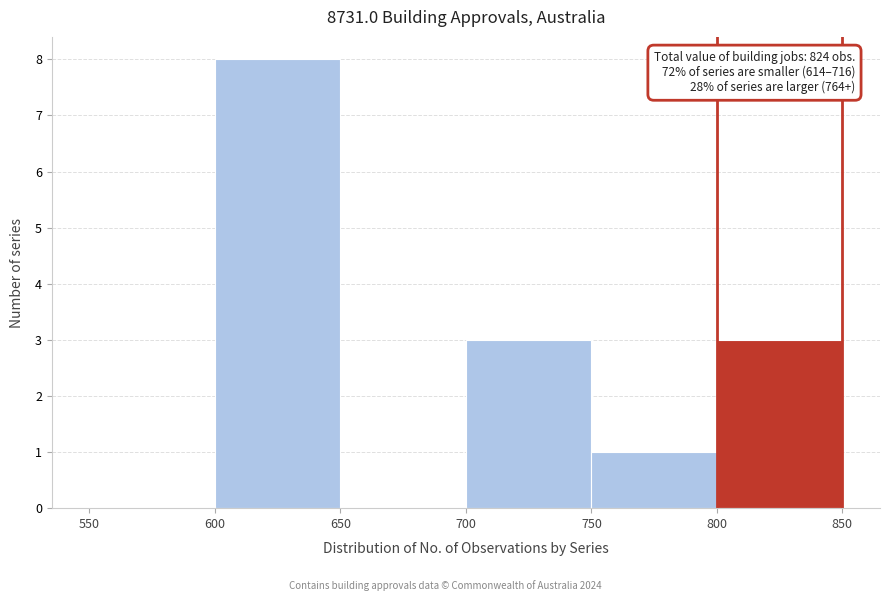

Which range on the x-axis has the tallest bar?

600 to 650